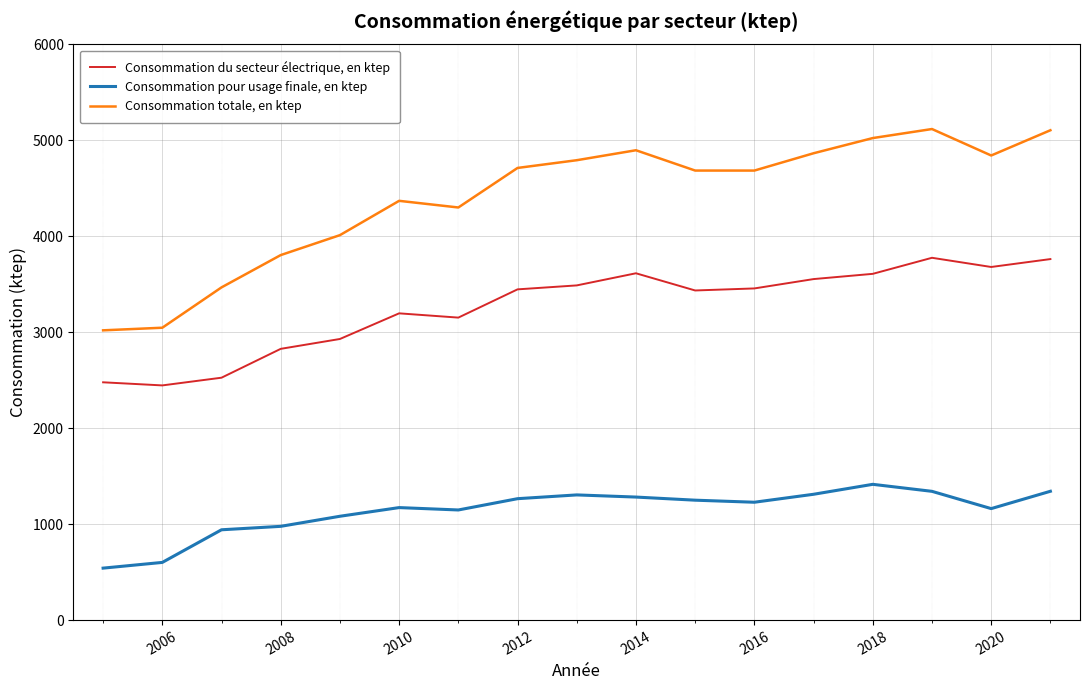

List the series in order of their peak value, lowest first.

Consommation pour usage finale, en ktep, Consommation du secteur électrique, en ktep, Consommation totale, en ktep